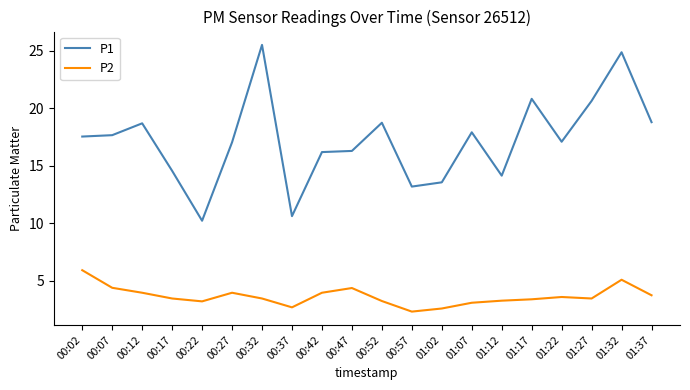

Read the P1 value at 00:32.

25.5